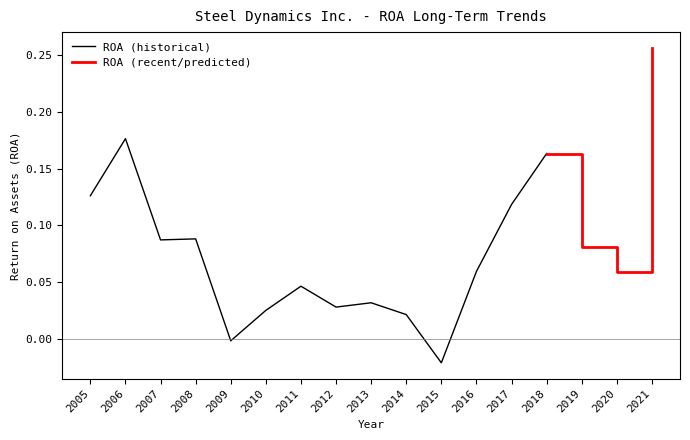

Is it true that ROA (historical) equals 0.2 at 2017?

False